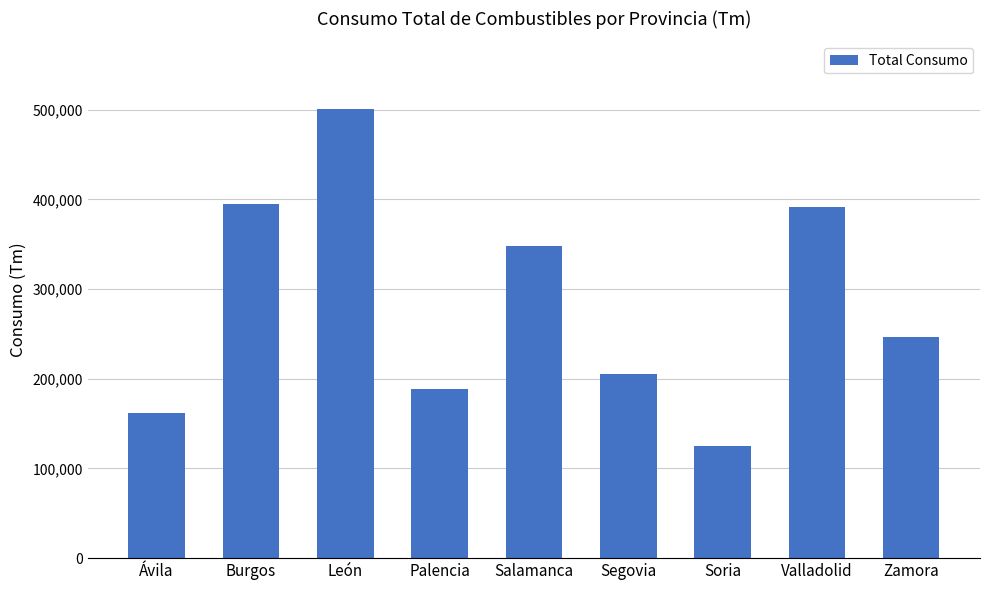

What is the average value?

284911